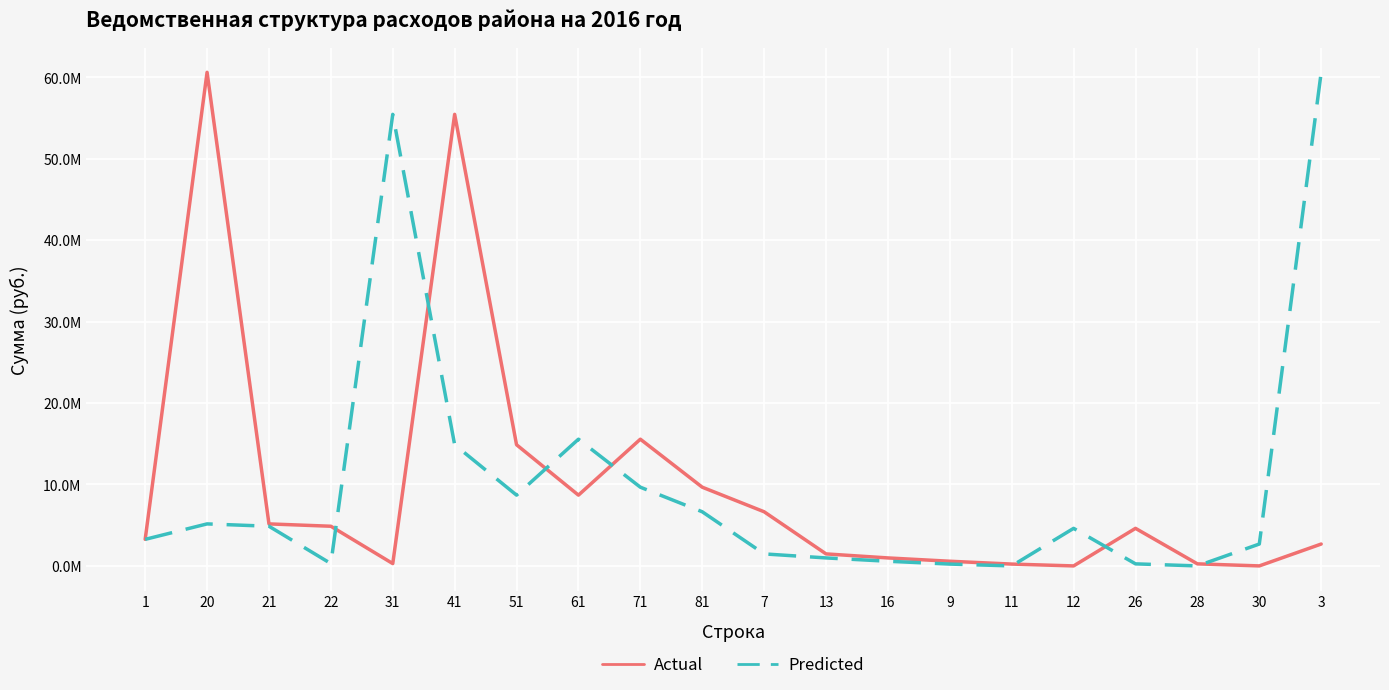

What position from the right is 22?

17